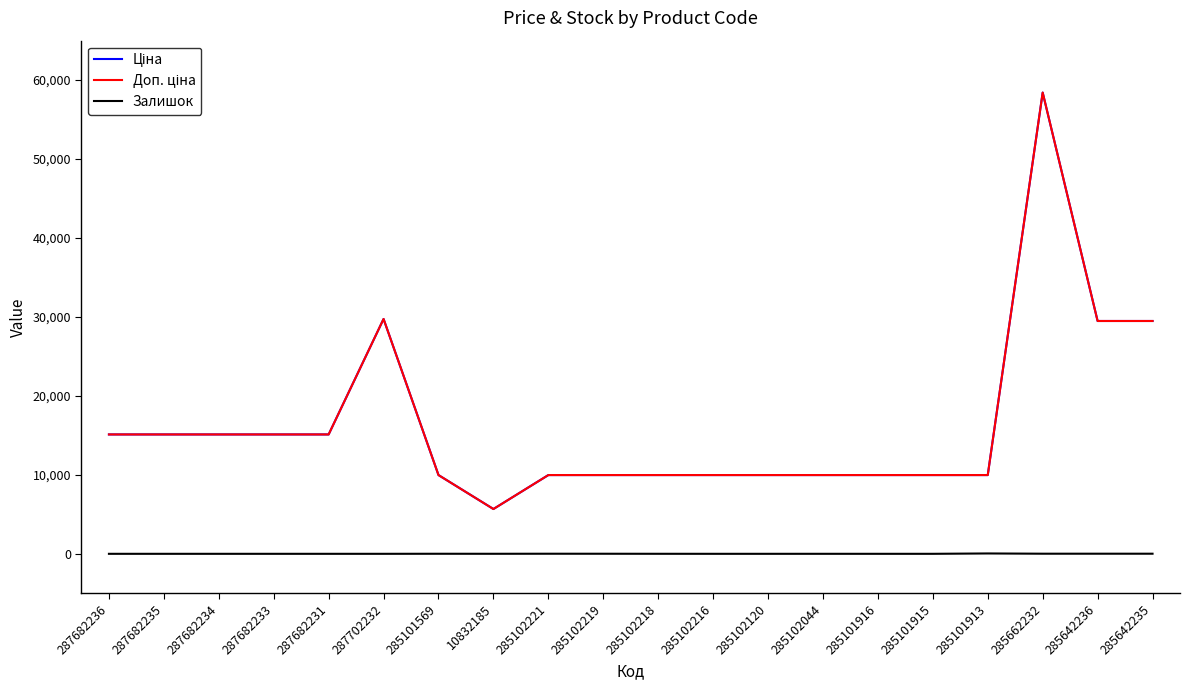

What is the sum of all Залишок values?

121.0